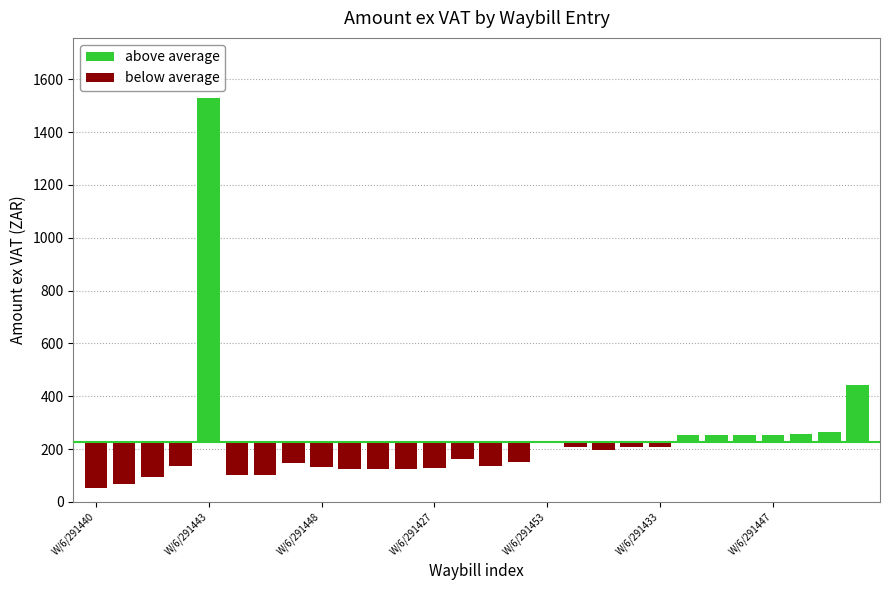

Rank the series at 27 from lowest to highest value.

below average, above average